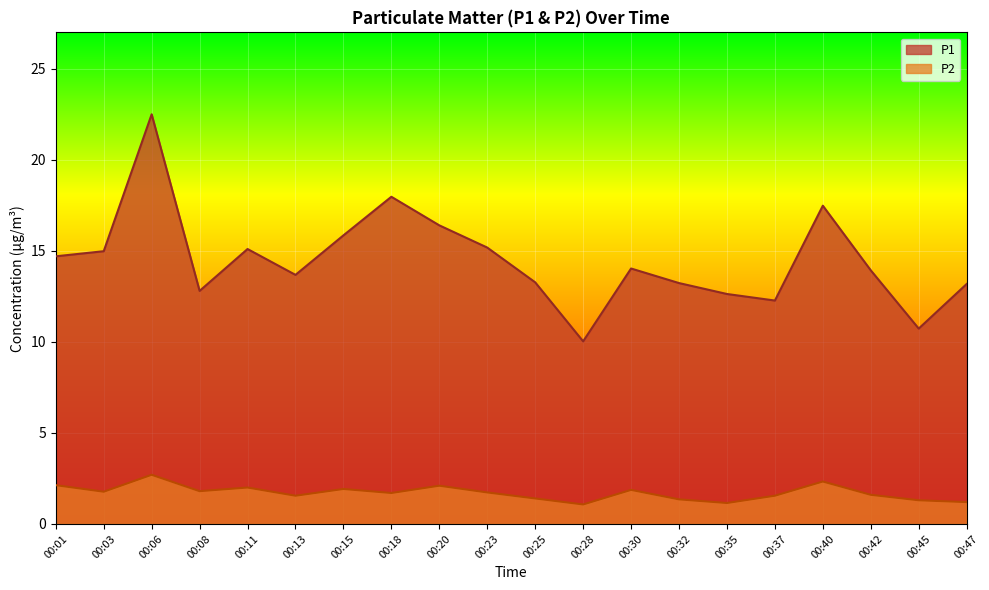

What is the value of the P2 point at the 8th from the left?

1.7